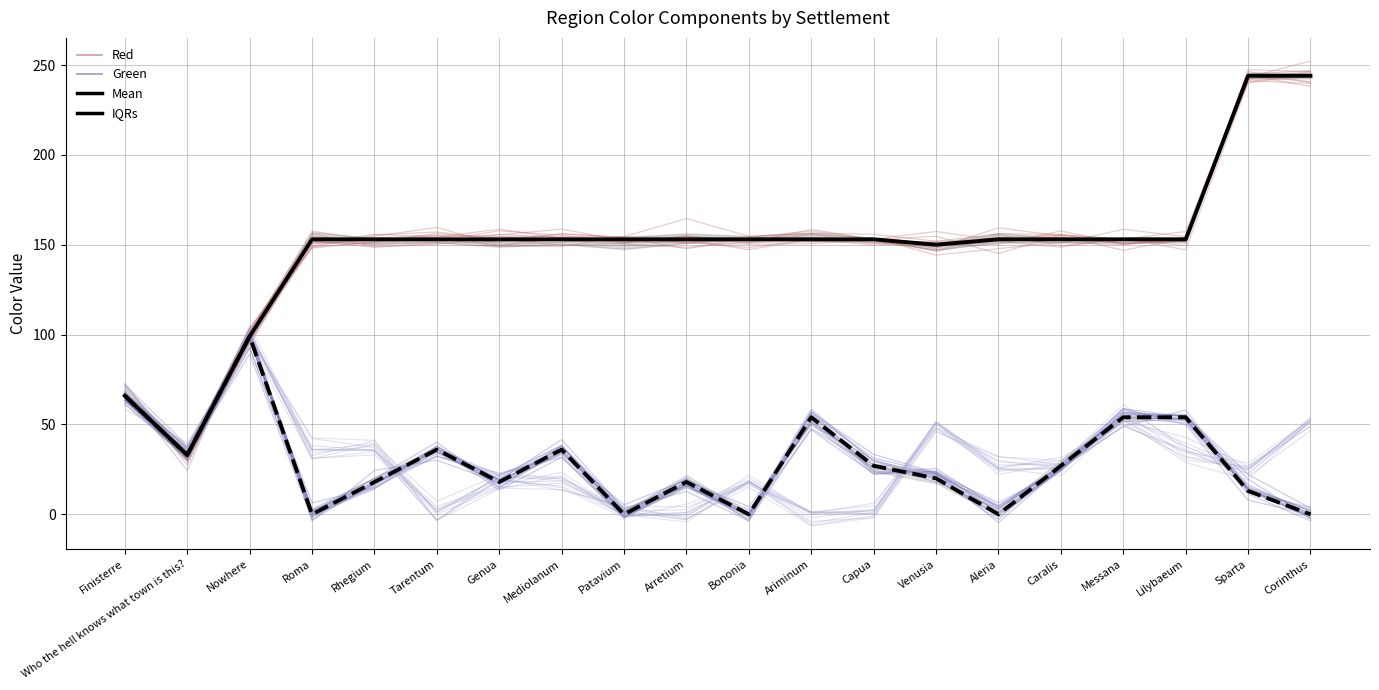

Where does the Red Mean series first go above 153?

Sparta